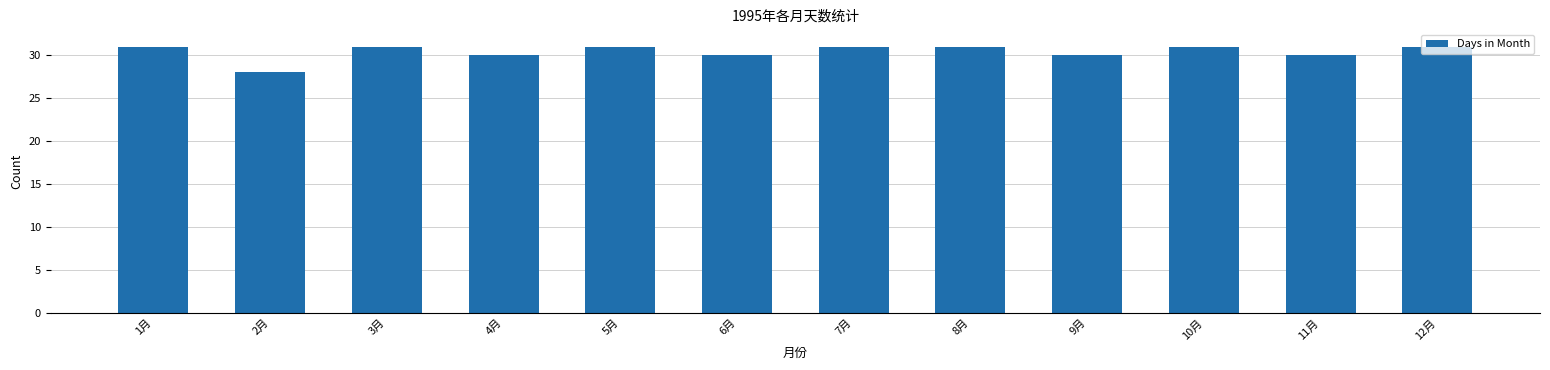

How many data points does each series have?

12